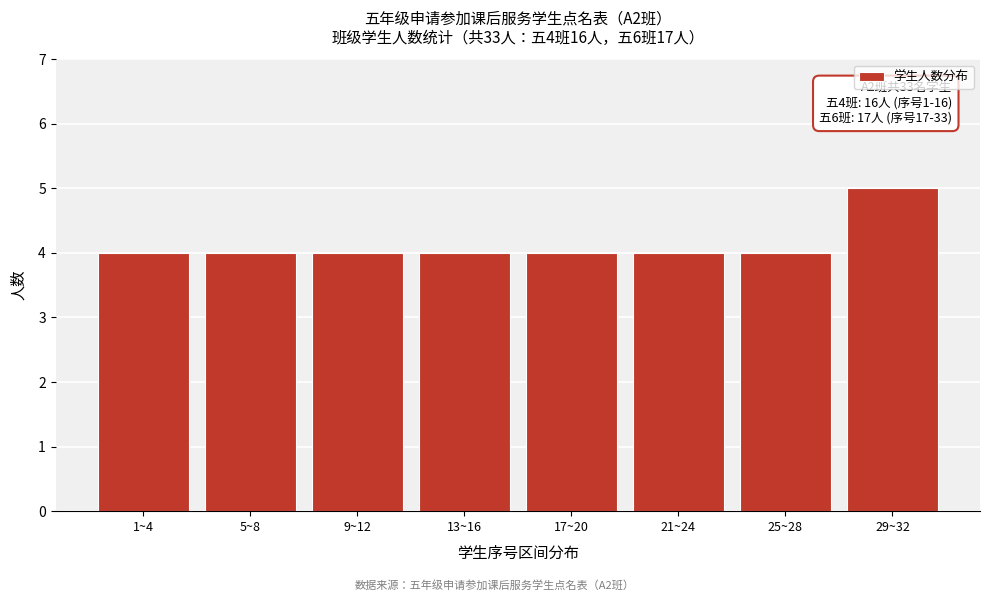

Reading right to left, what are all the values shown in this chart?

29~32=5	25~28=4	21~24=4	17~20=4	13~16=4	9~12=4	5~8=4	1~4=4